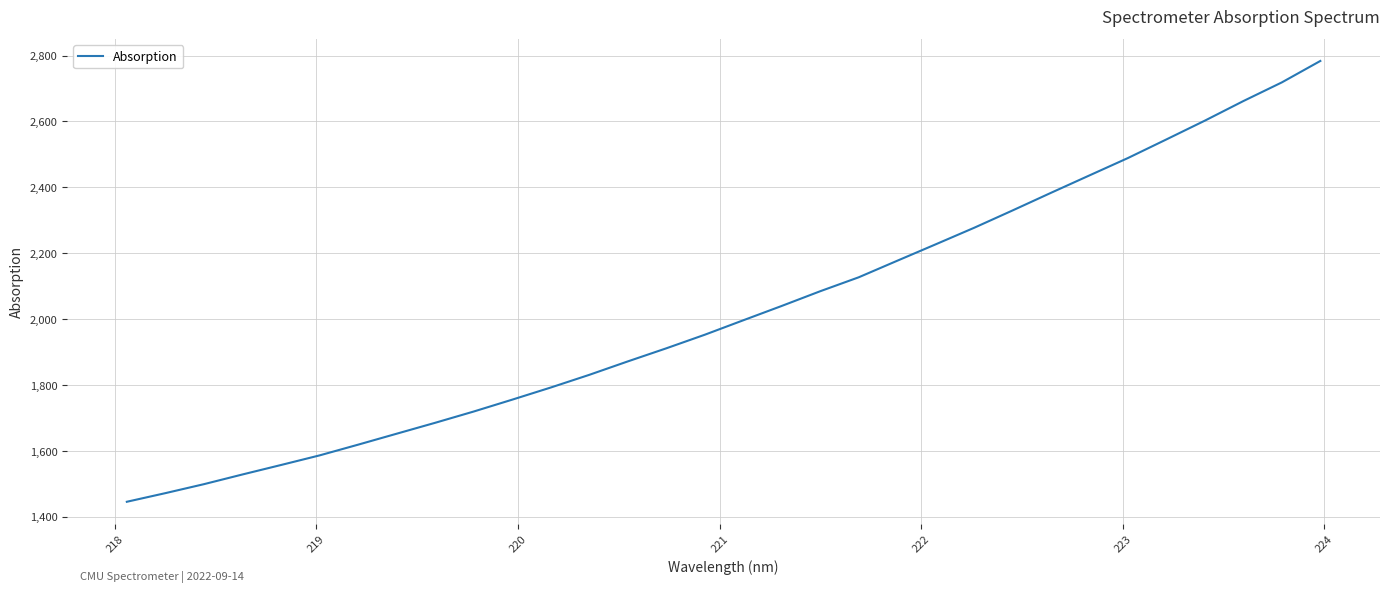

Does the chart display data point markers on the line(s)?

No